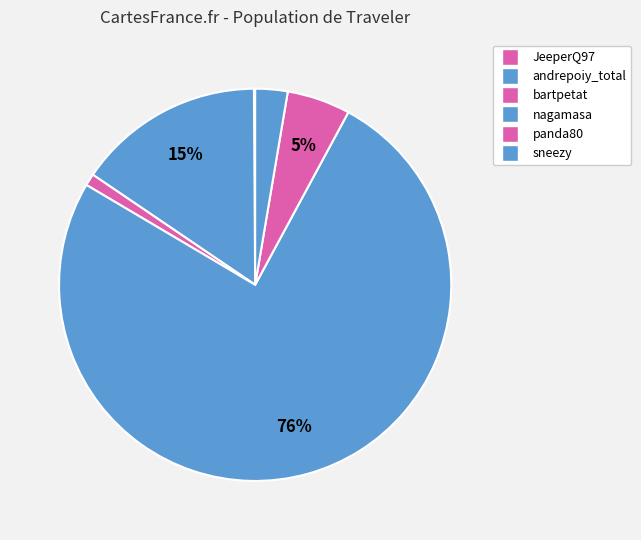

How many slices are in this pie chart?

6